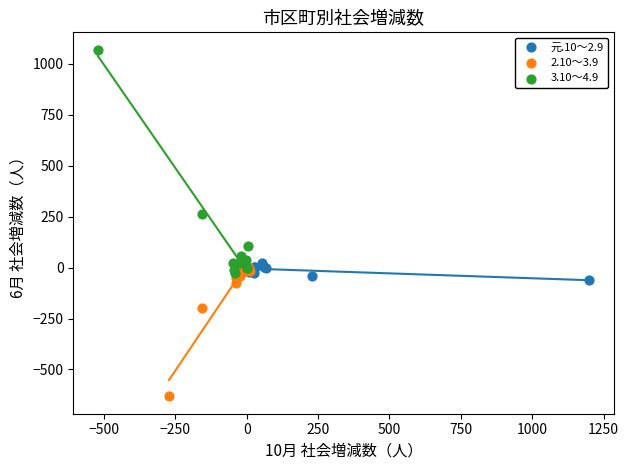

Which series contains the lowest Y value?

2.10～3.9